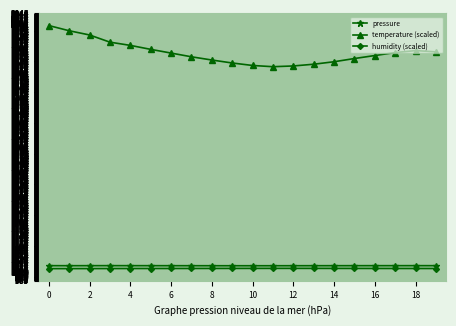

What is the value of the temperature (scaled) point at the 16th from the left?

1863.0